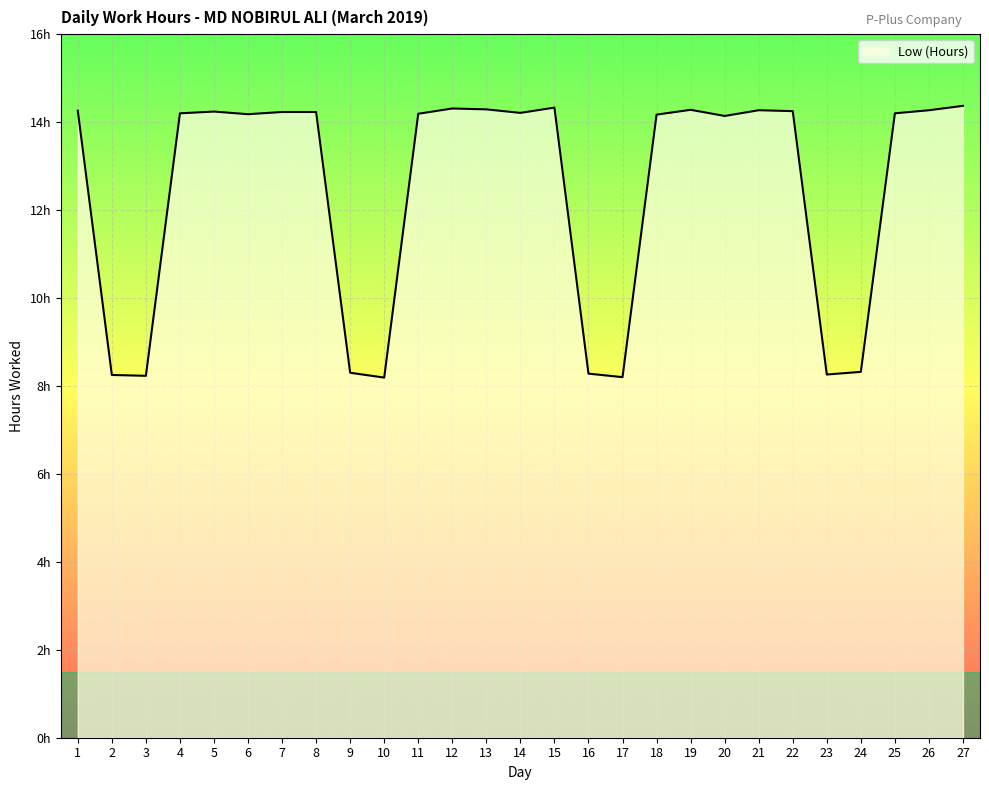

What is the sum of the values at 11 and 25?

28.4